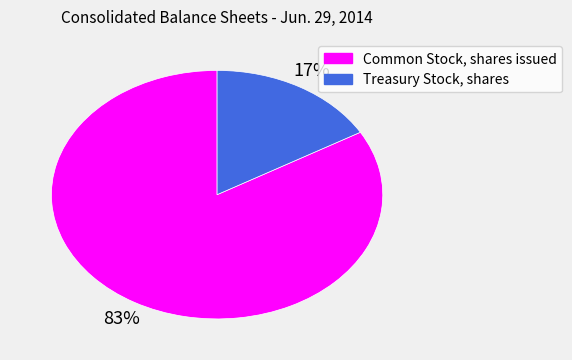

Count the number of slices in the pie.

2